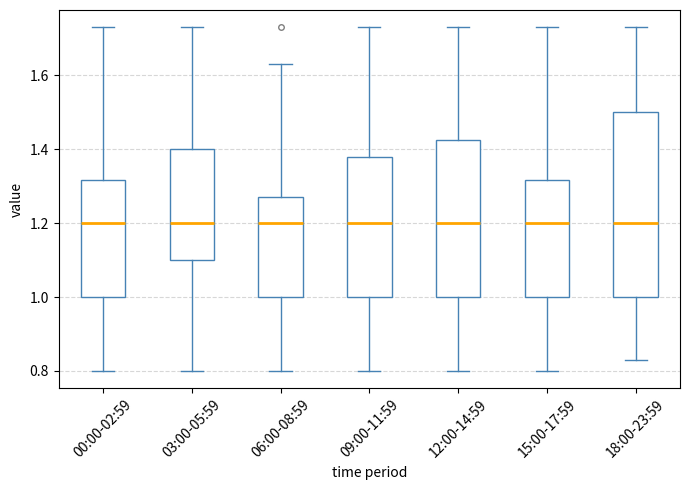

Where does the upper whisker of the box for 12:00-14:59 end on the y-axis? The values are not printed on the chart, so give them approximately, as read against the axis.

1.74